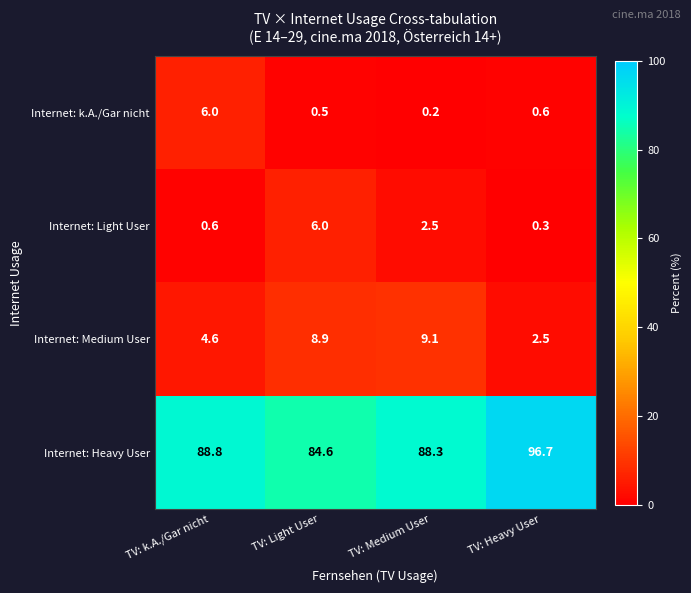

Which series changed the most between TV: k.A./Gar nicht and TV: Medium User?

Internet: k.A./Gar nicht